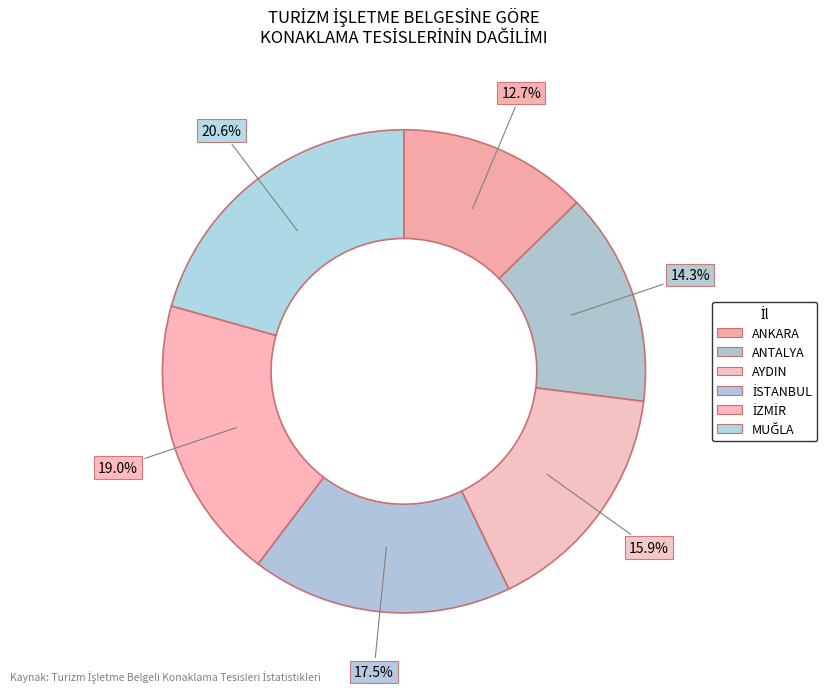

To the nearest percent, what is the average slice percentage?

17%